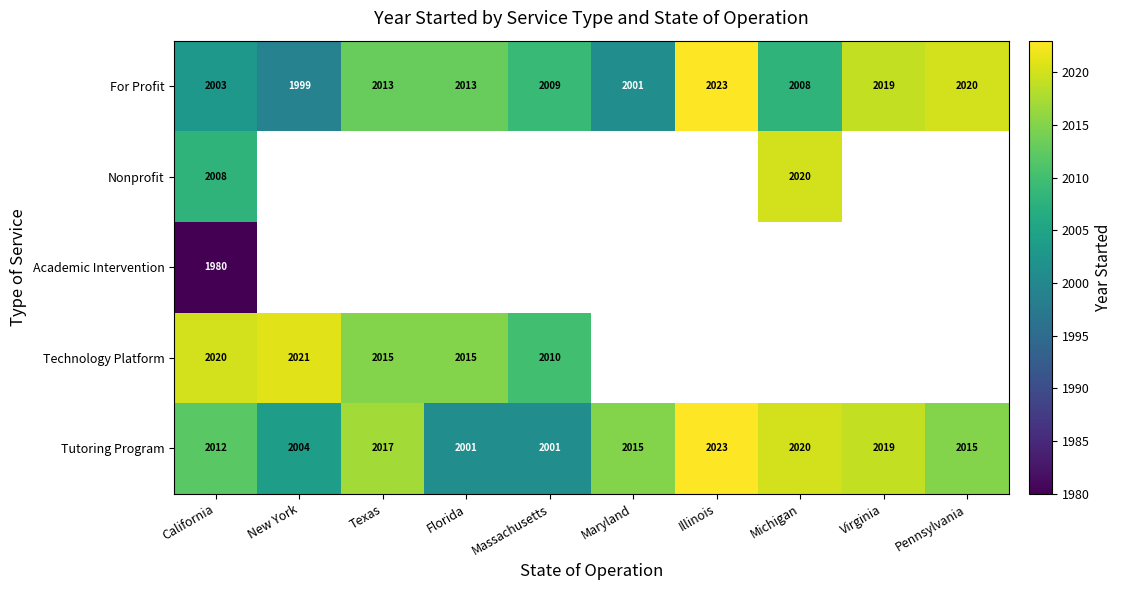

Read the For Profit value at Michigan.

2008